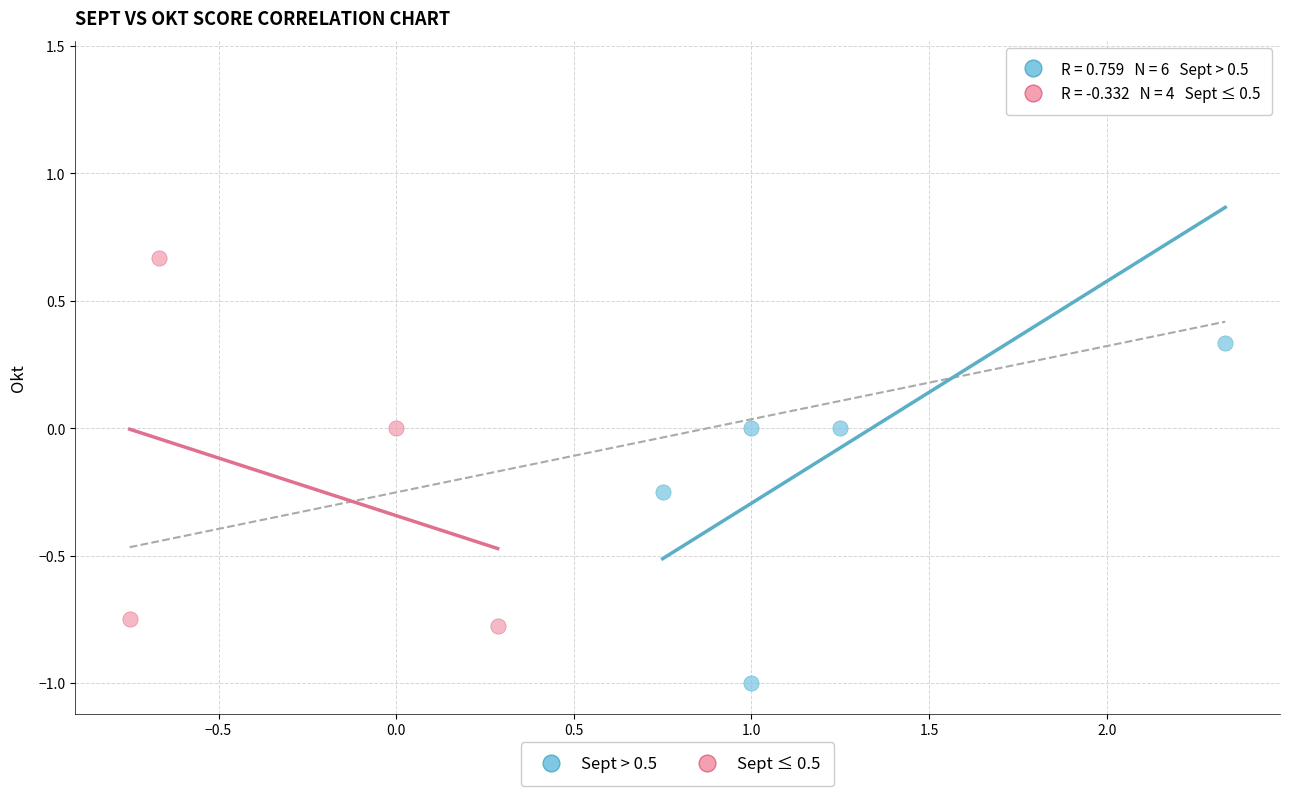

Which series reaches the minimum Y coordinate?

Sept > 0.5